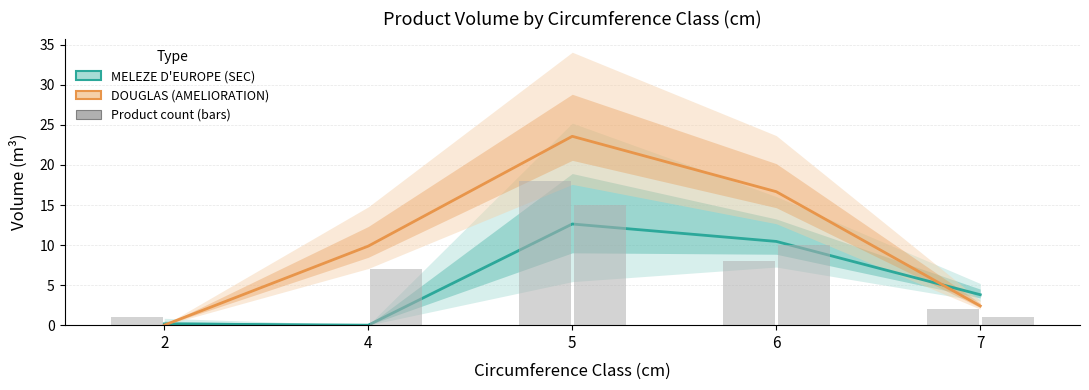

At which category is the sum across all series the highest?

5